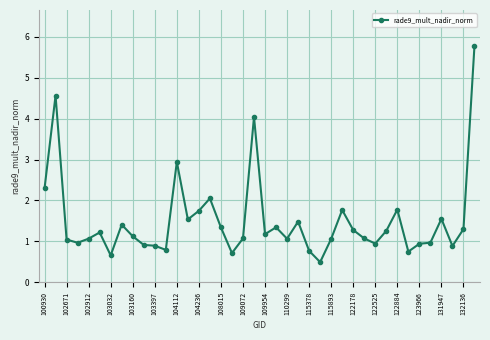

True or false: there are more than 0 points higher than both neighbors.

True